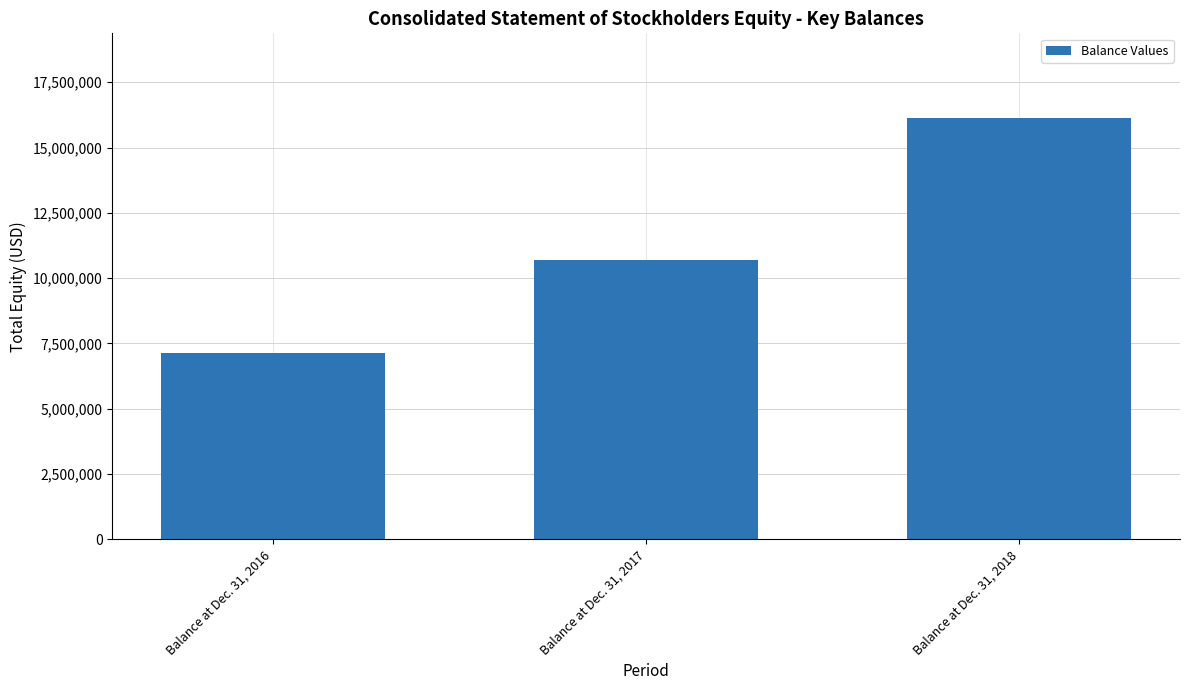

Rank the categories by value from highest to lowest.

Balance at Dec. 31, 2018, Balance at Dec. 31, 2017, Balance at Dec. 31, 2016